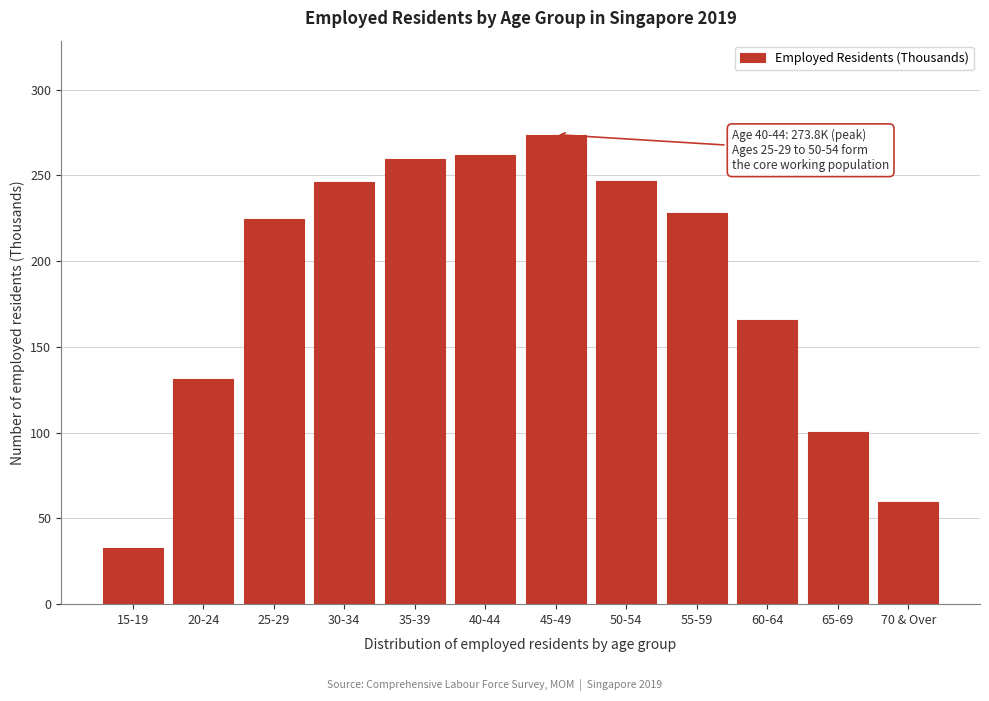

The chart shows a value of 82.8 at 30-34. True or false?

False